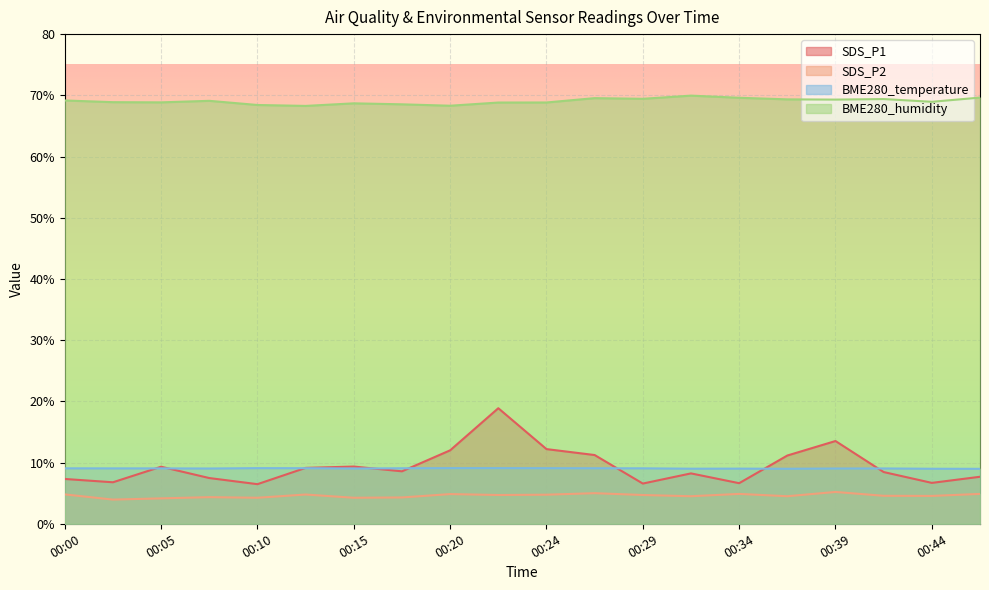

Where do BME280_temperature and SDS_P1 first cross each other?

00:03 and 00:05